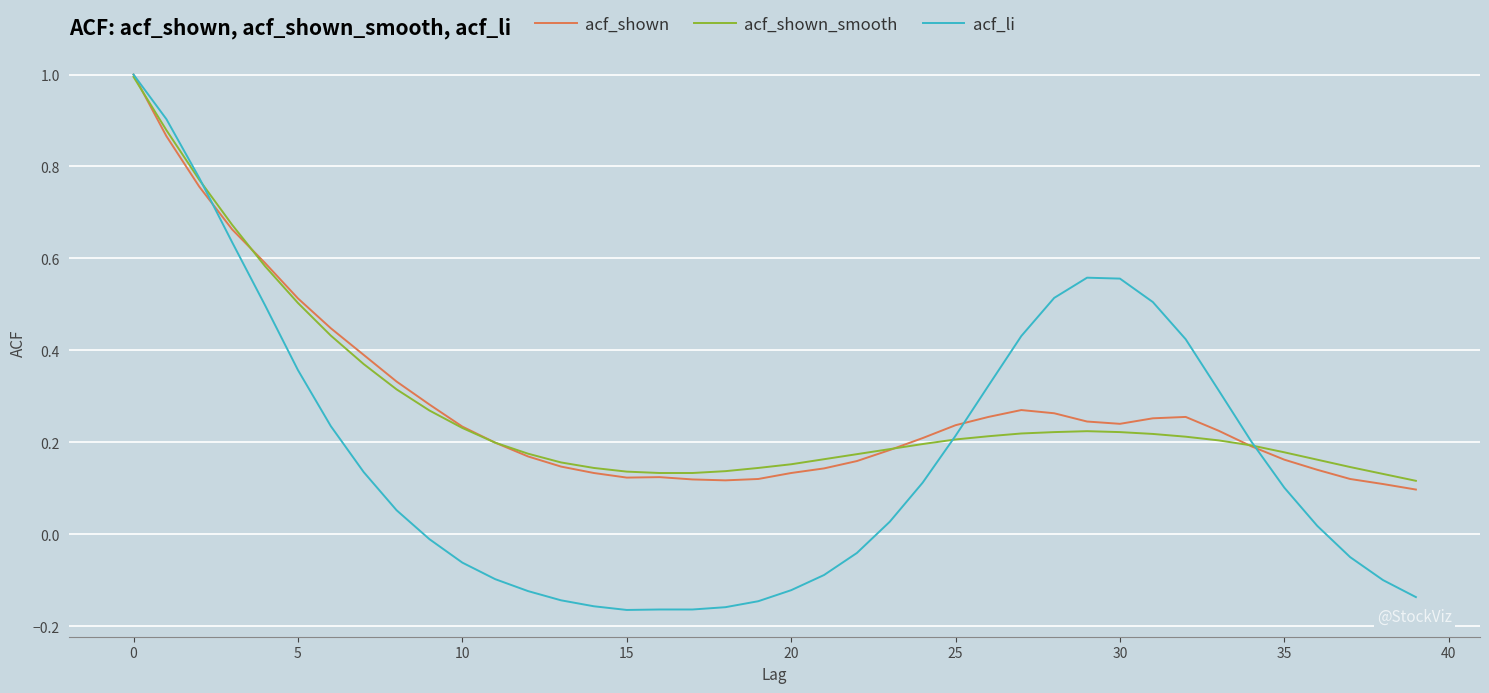

True or false: acf_shown and acf_shown_smooth intersect in this chart.

True